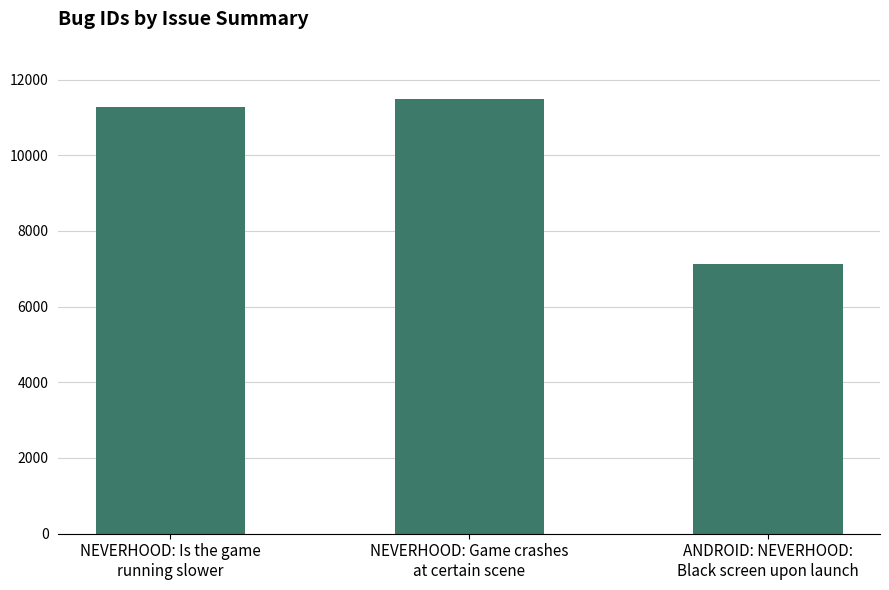

True or false: the data shows 7136 at ANDROID: NEVERHOOD:
Black screen upon launch.

True